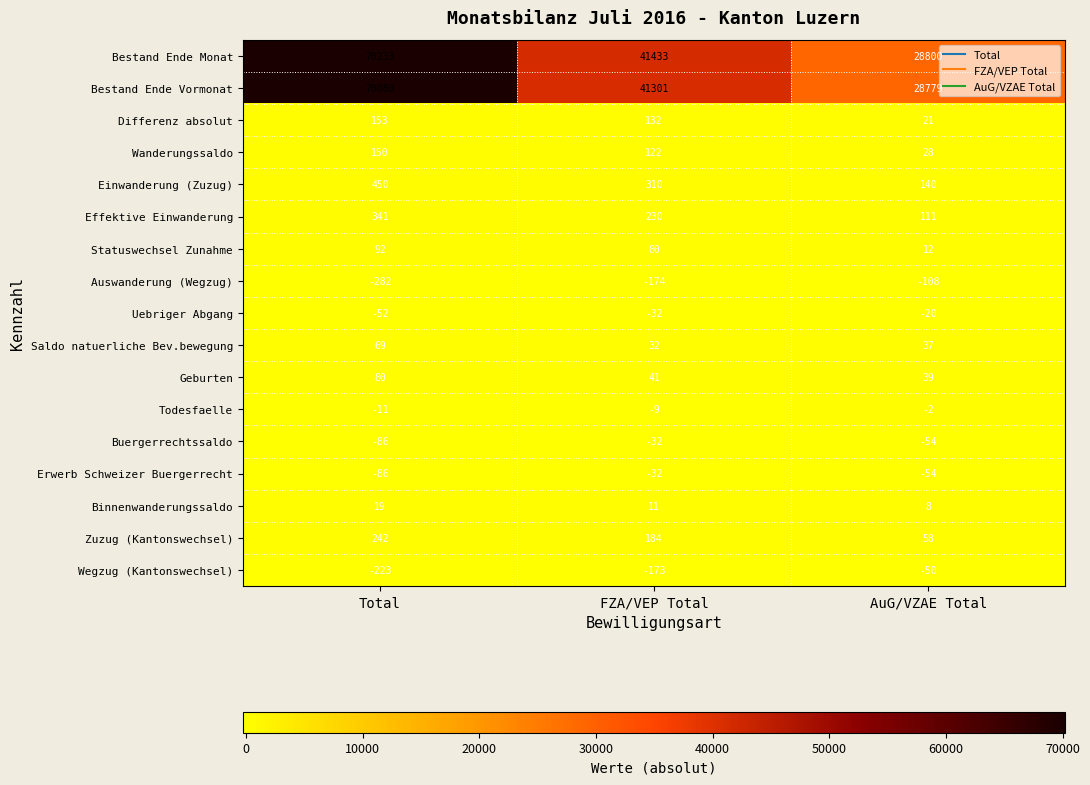

How many Einwanderung (Zuzug) values are between 140 and 450?

3